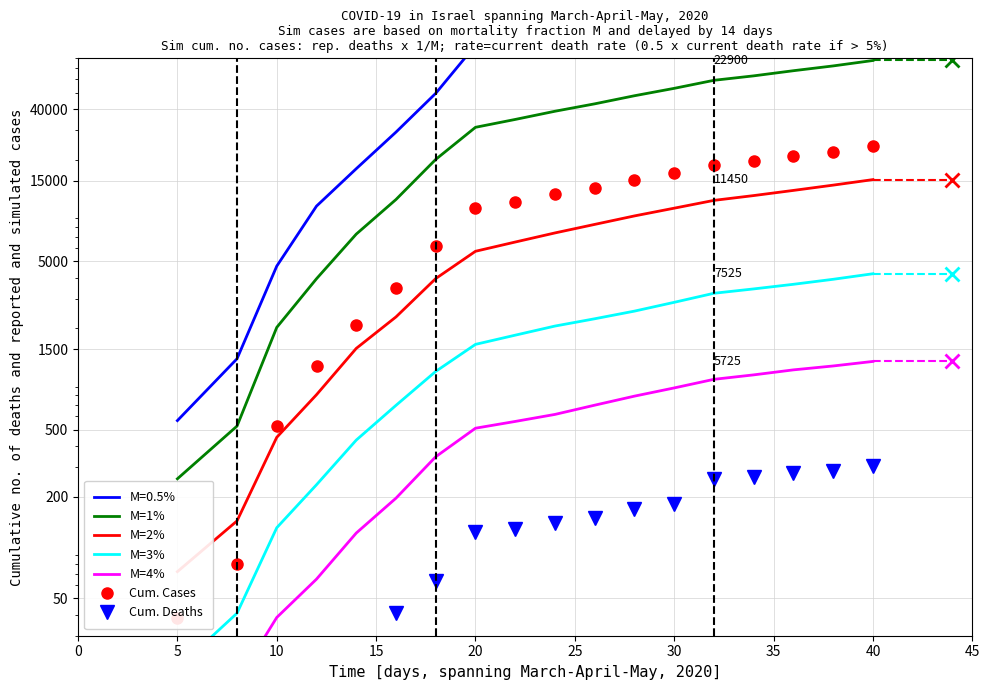

Count the number of categories in the chart.

18